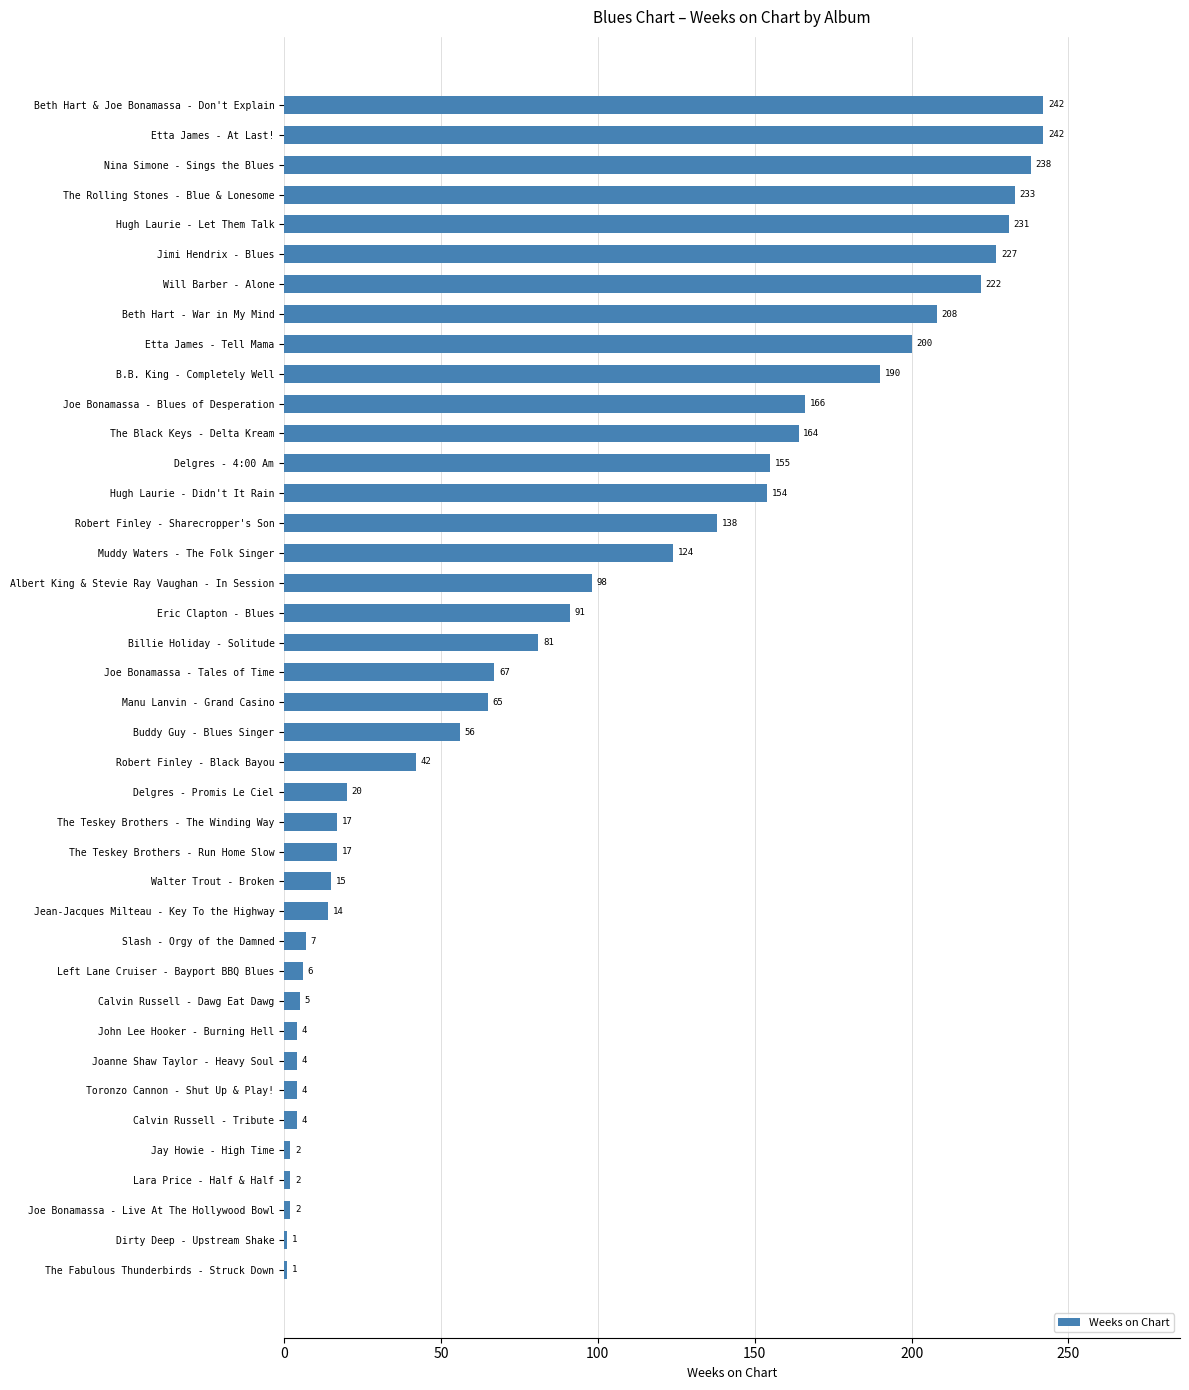

Are the bars grouped side by side (vs. stacked)?

No